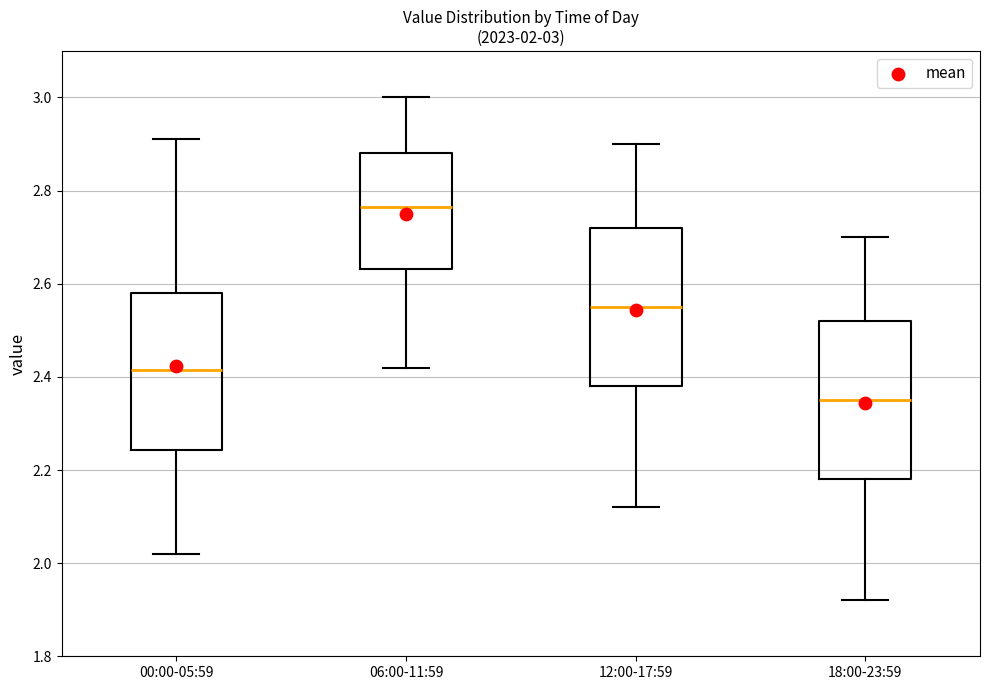

Which box's median line is the lowest?

18:00-23:59